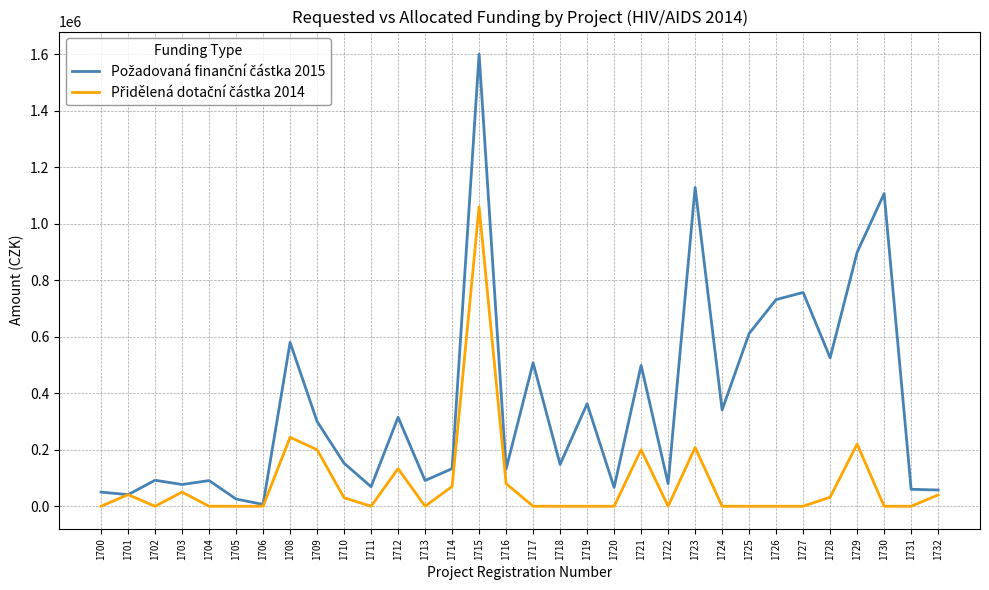

What is the maximum value shown in the chart?

1600000